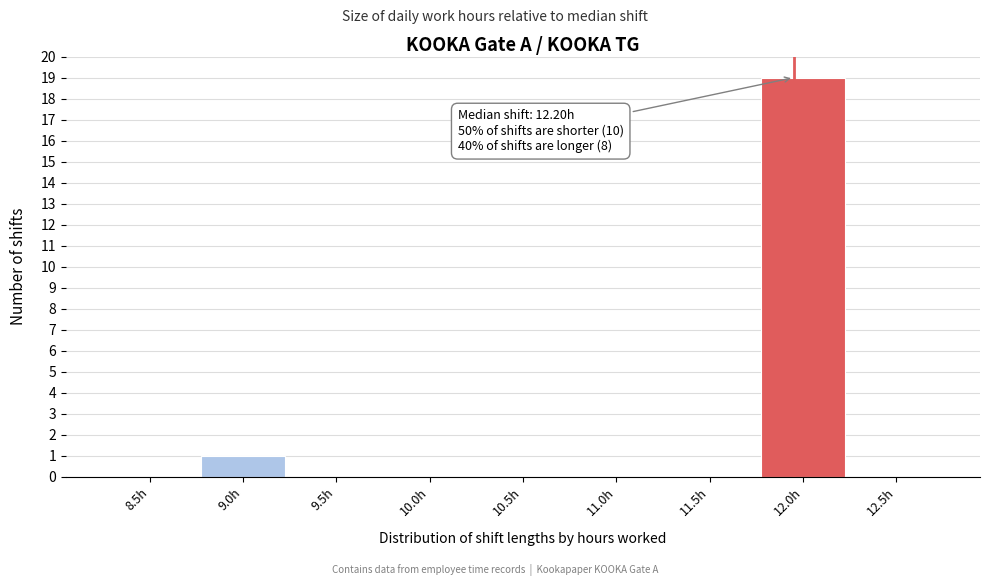

Reading right to left, what are all the values shown in this chart?

12.5h=0	12.0h=19	11.5h=0	11.0h=0	10.5h=0	10.0h=0	9.5h=0	9.0h=1	8.5h=0